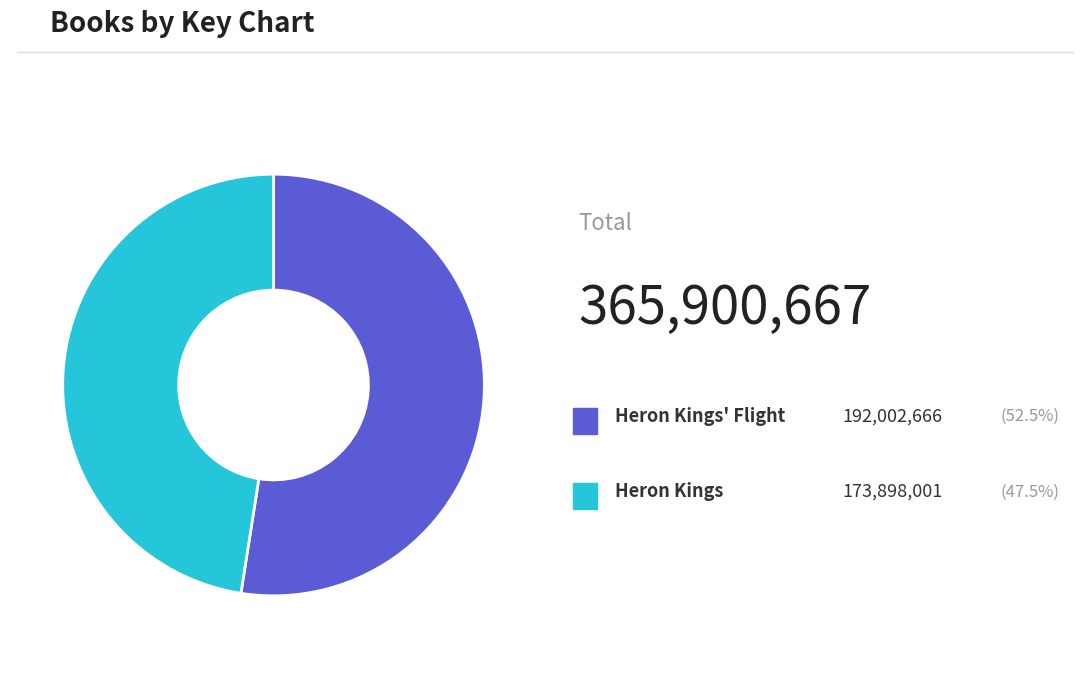

Count the number of slices in the pie.

2